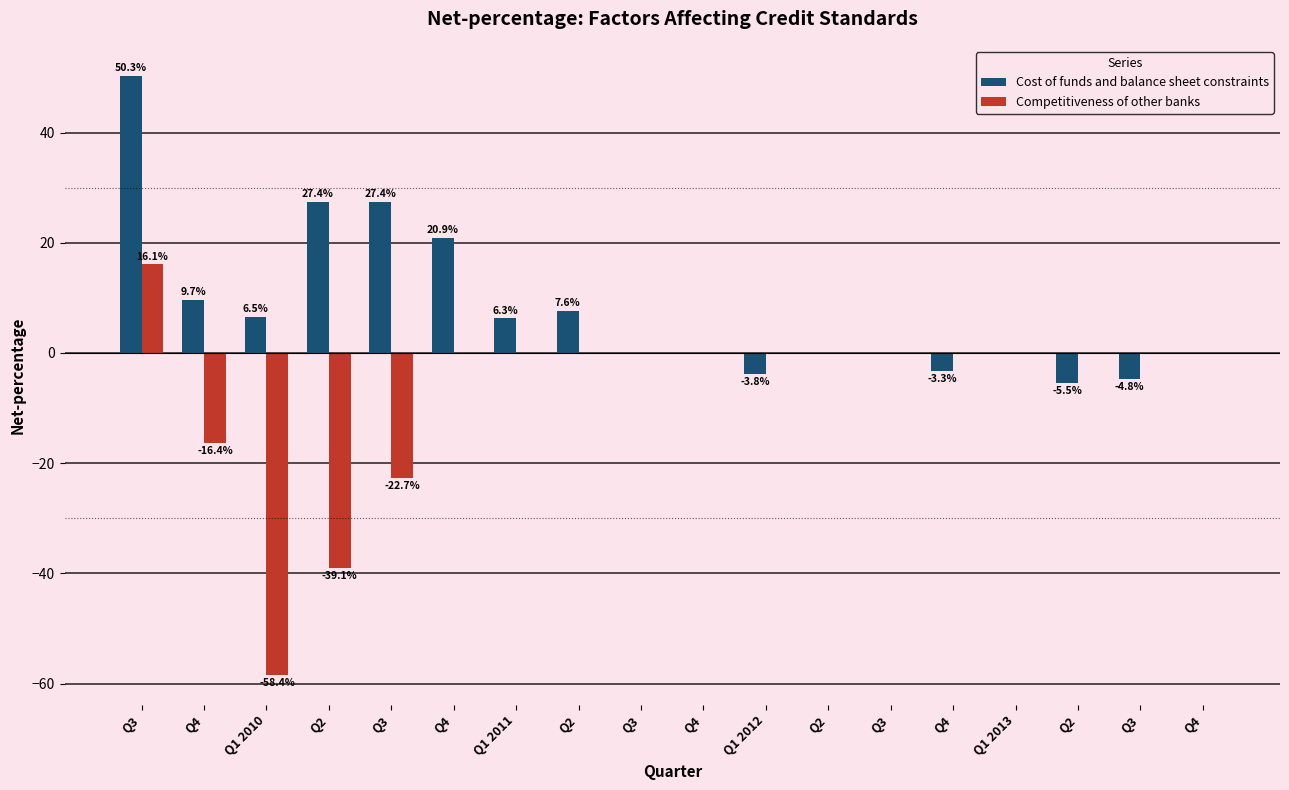

What is the difference between the maximum and minimum values in the Competitiveness of other banks series?

74.5